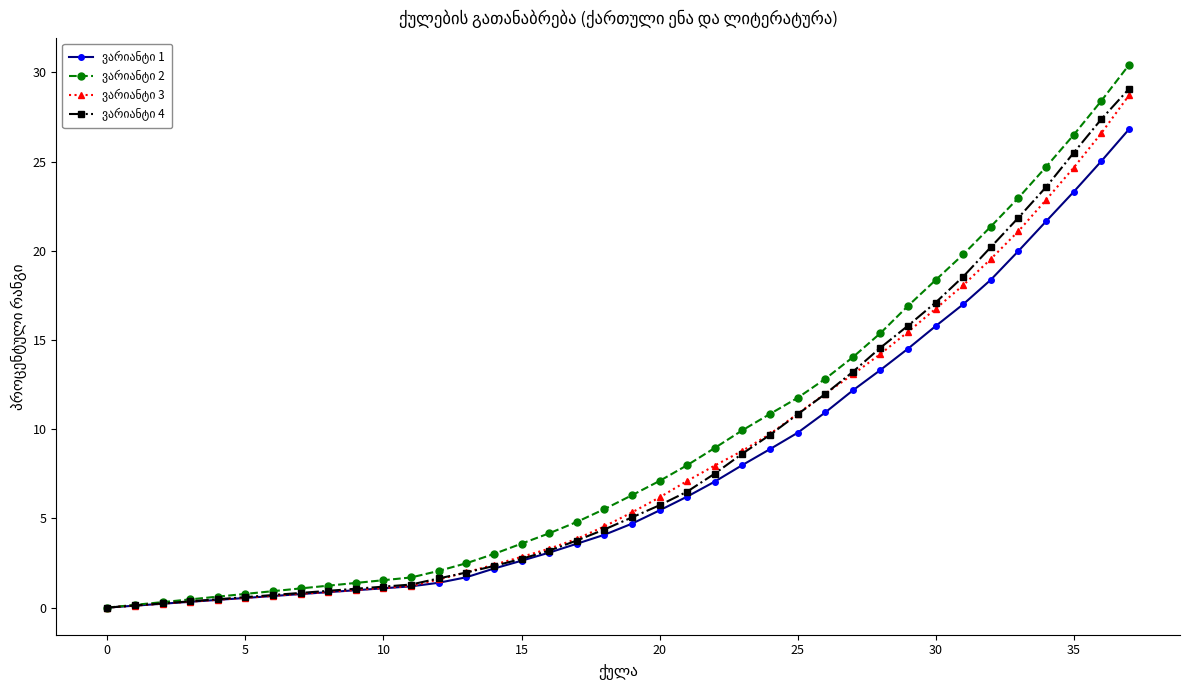

Is this an area chart (filled region under the line)?

No